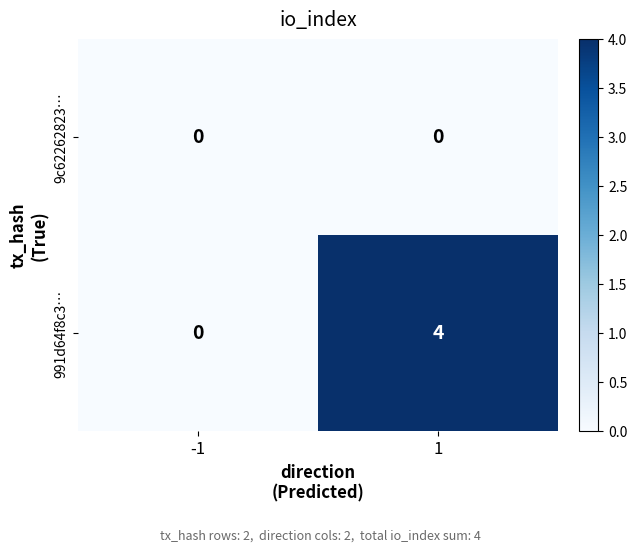

What is the total value across all series at 1?

4